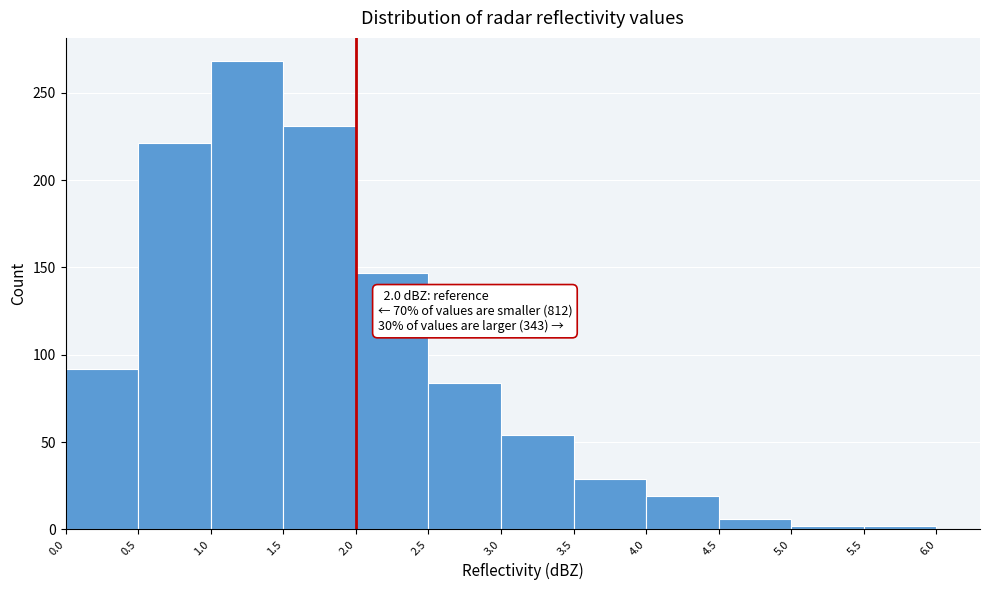

Which range on the x-axis has the tallest bar?

1.0 to 1.5